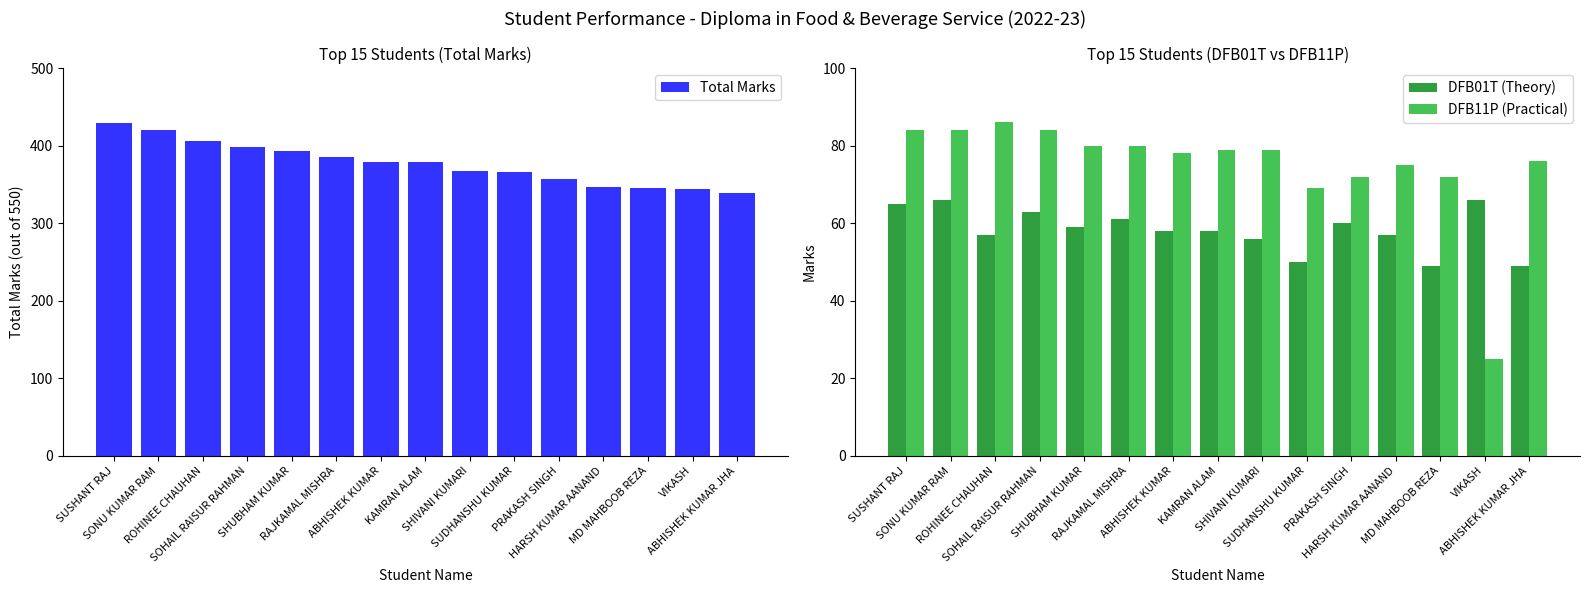

At which category is the sum across all series the highest?

SUSHANT RAJ